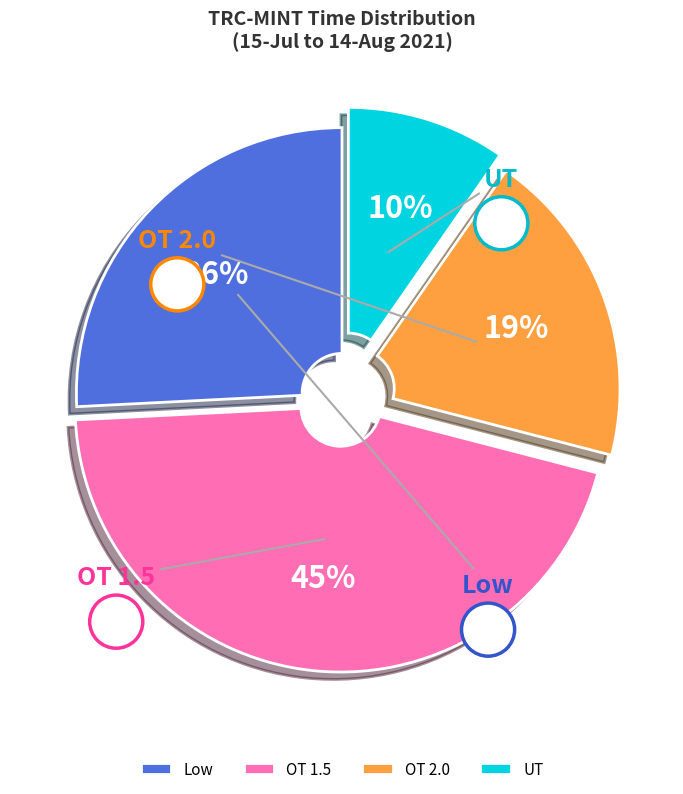

Which category has the smallest portion of the pie?

UT